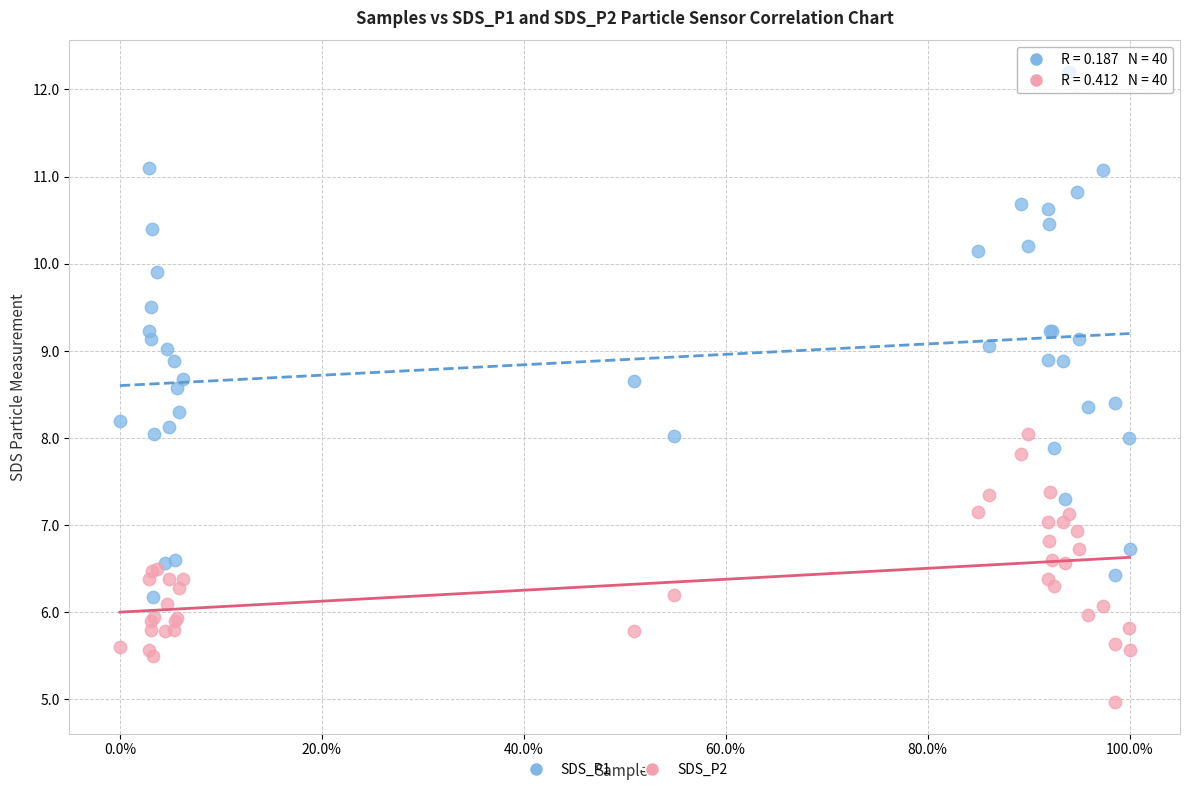

Which series reaches the minimum Y coordinate?

SDS_P2